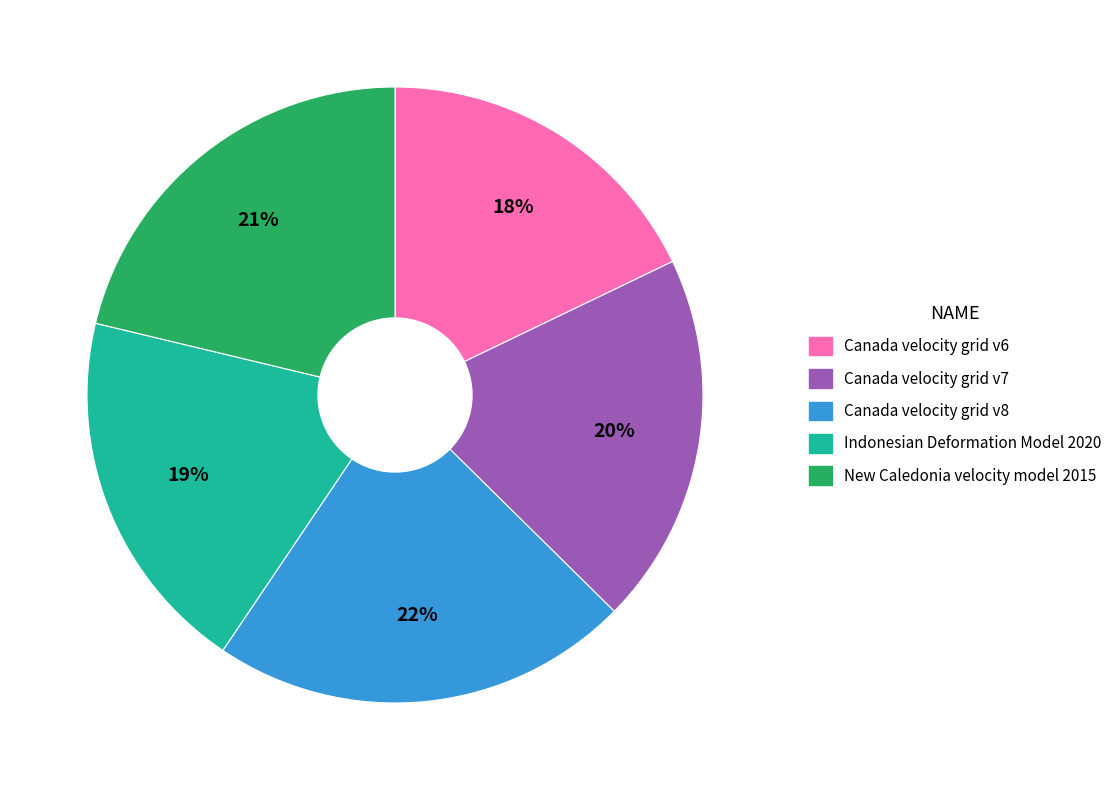

To the nearest percent, what is the difference between the largest and smallest slice percentages?

4%